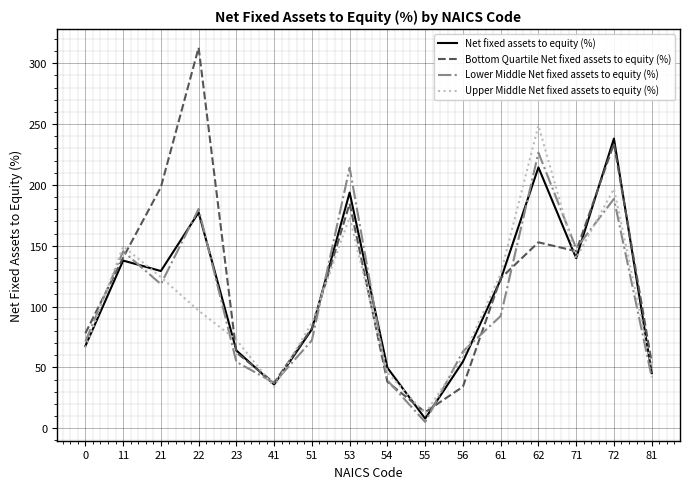

What are all the series names shown in the legend?

Net fixed assets to equity (%), Bottom Quartile Net fixed assets to equity (%), Lower Middle Net fixed assets to equity (%), Upper Middle Net fixed assets to equity (%)